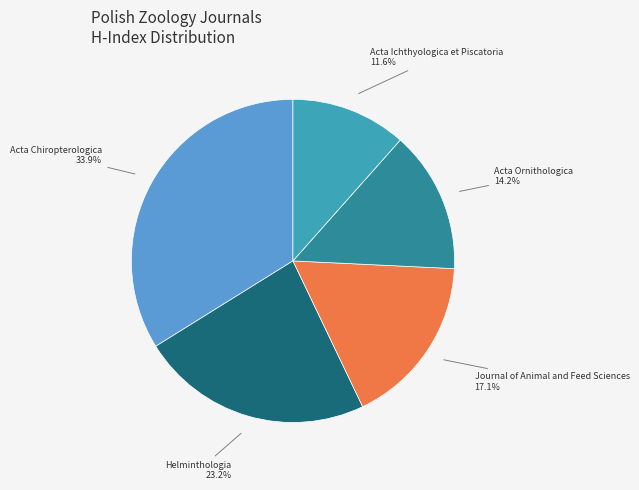

Does any single category account for the majority?

No